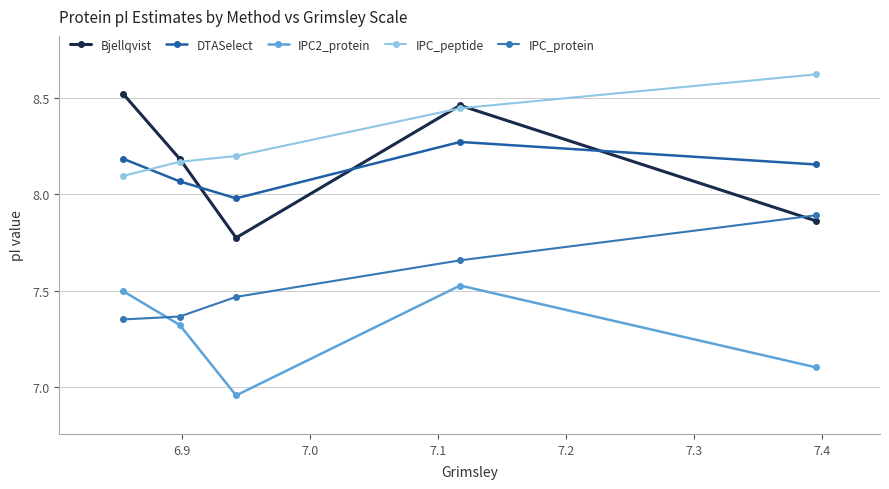

At which category is the sum across all series the highest?

7.1